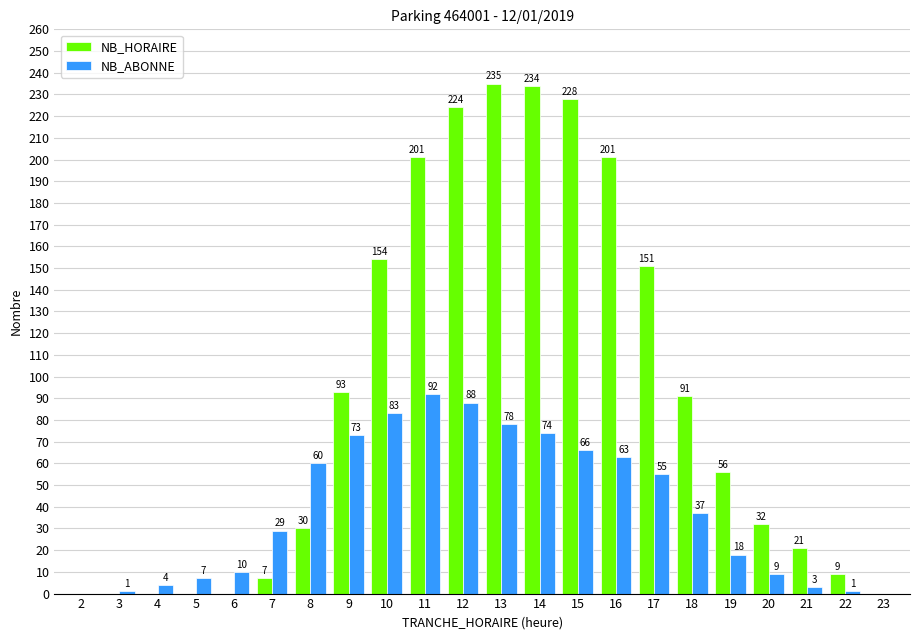

What is the highest value of the NB_HORAIRE series?

235